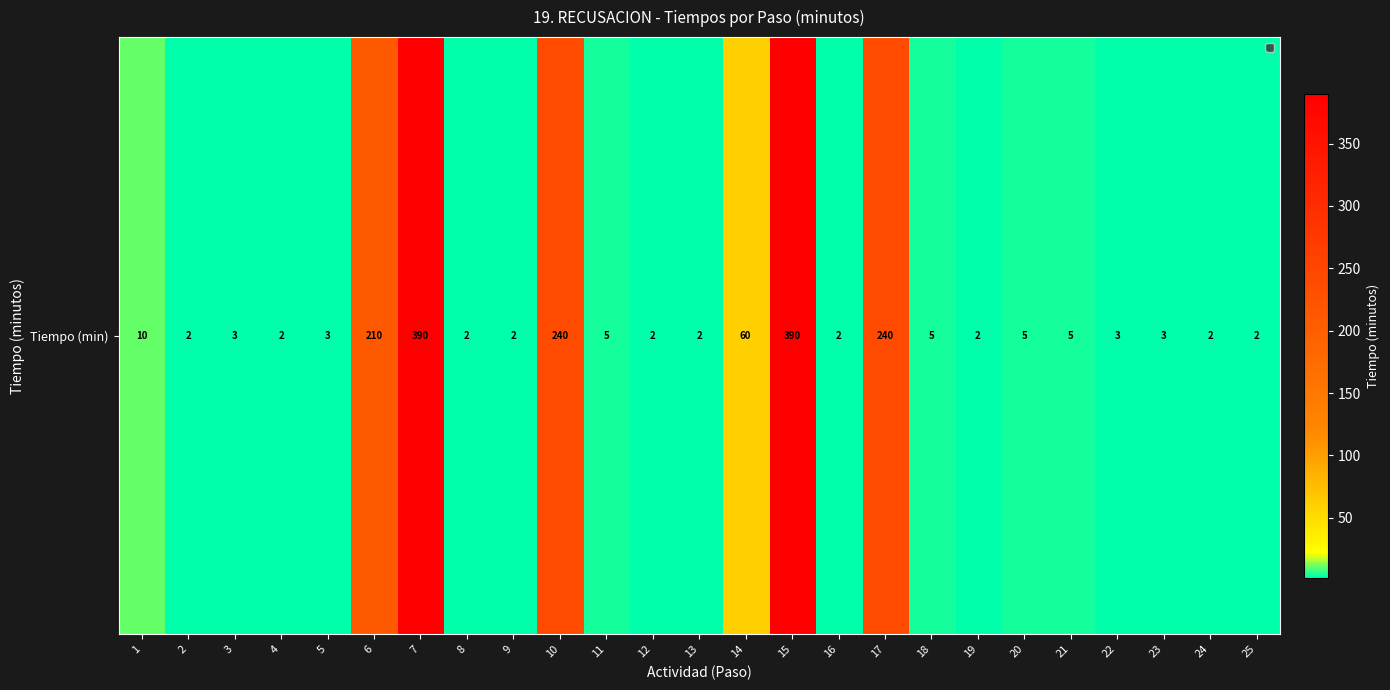

What is the difference between the values at 23 and 25?

1